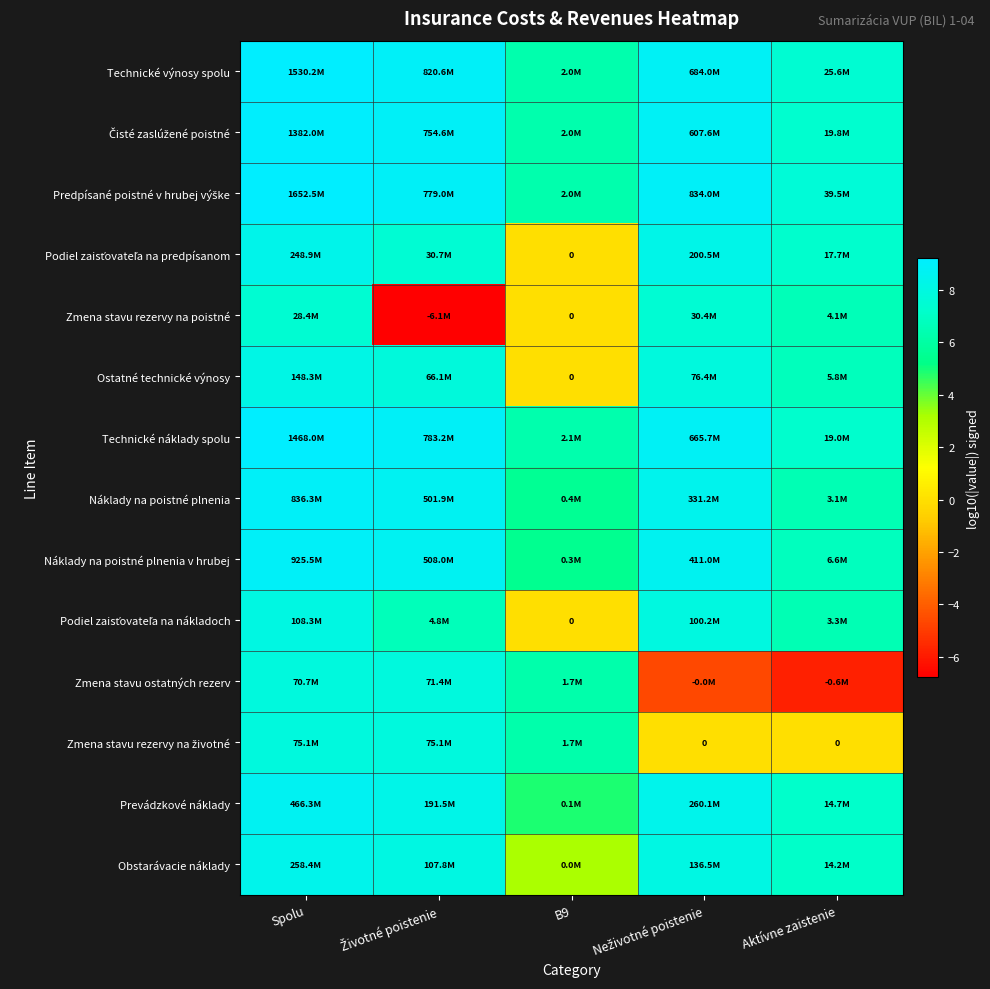

Where does the Zmena stavu ostatných rezerv series first go above 6?

Spolu